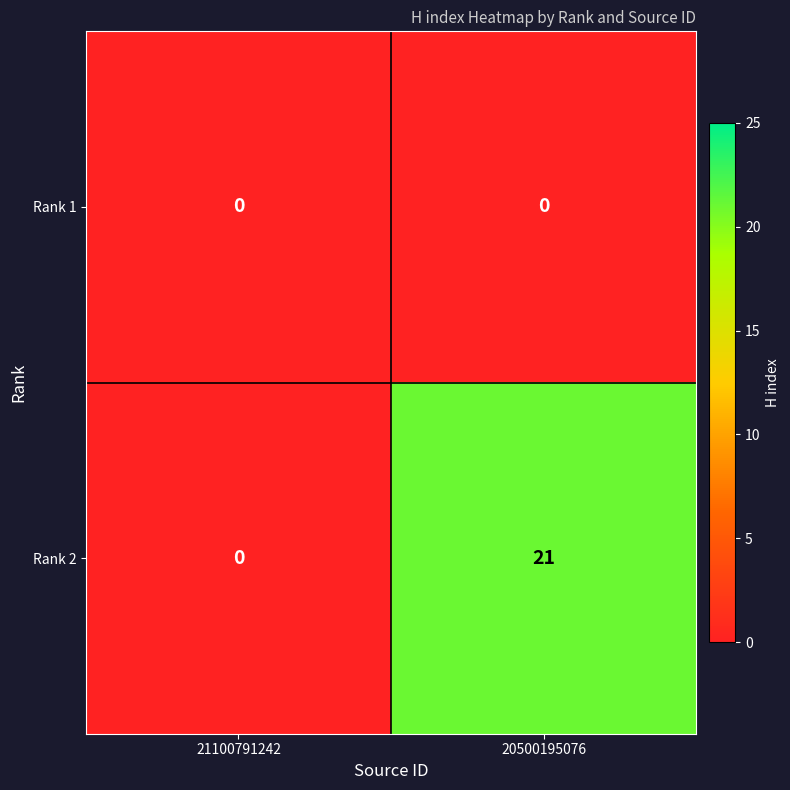

Between 21100791242 and 20500195076, which series saw the biggest shift?

Rank 2